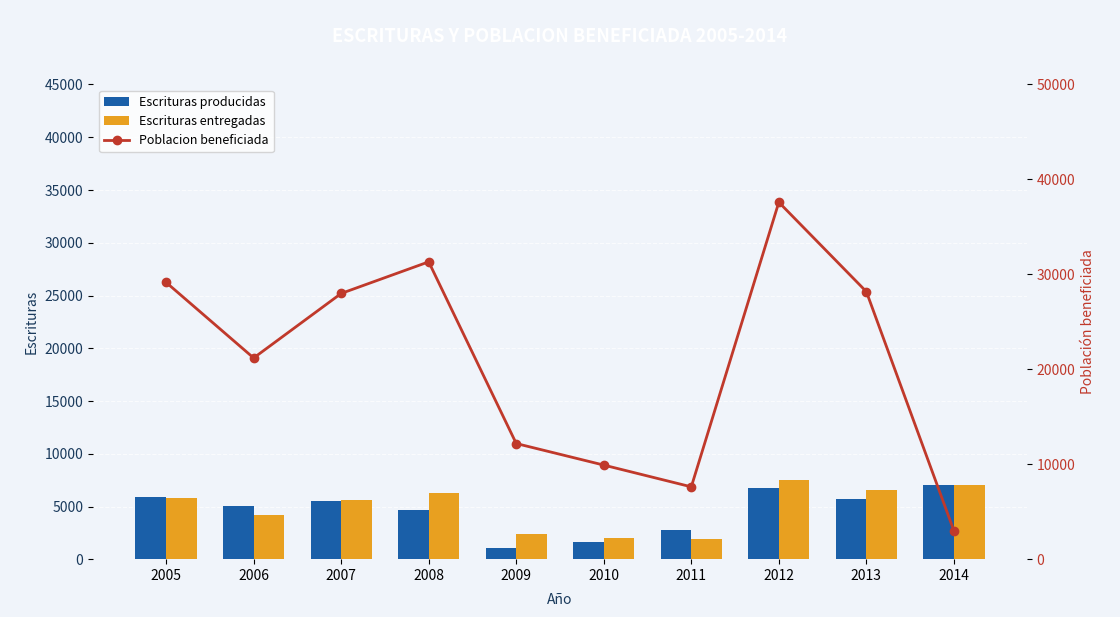

What is the difference between the second highest and second lowest values in the Escrituras entregadas series?

5019